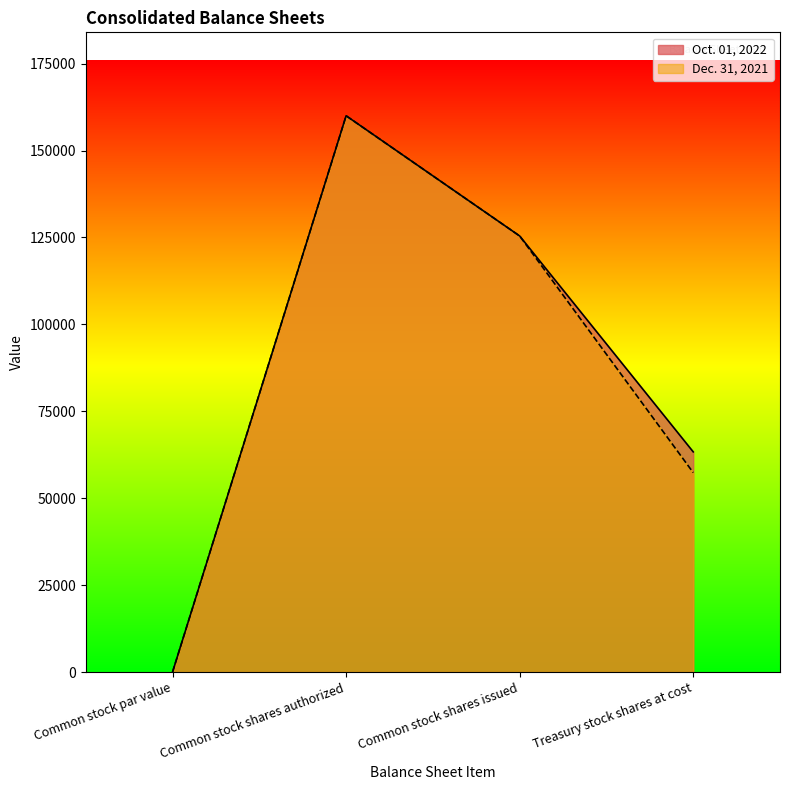

What is the label of the 1st point from the right?

Treasury stock shares at cost